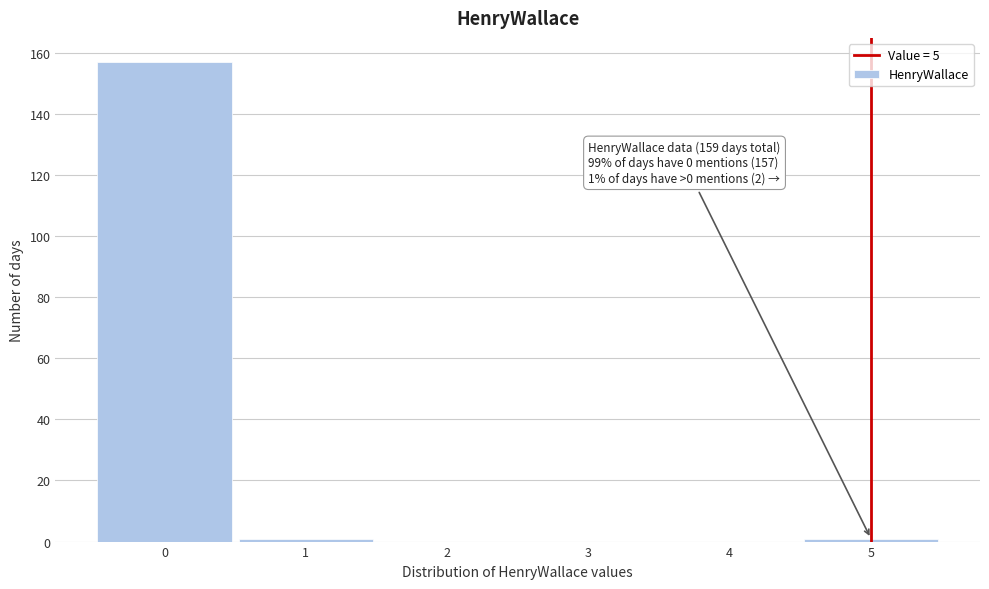

Over which range of the x-axis is the bar tallest?

-0.5 to 0.5